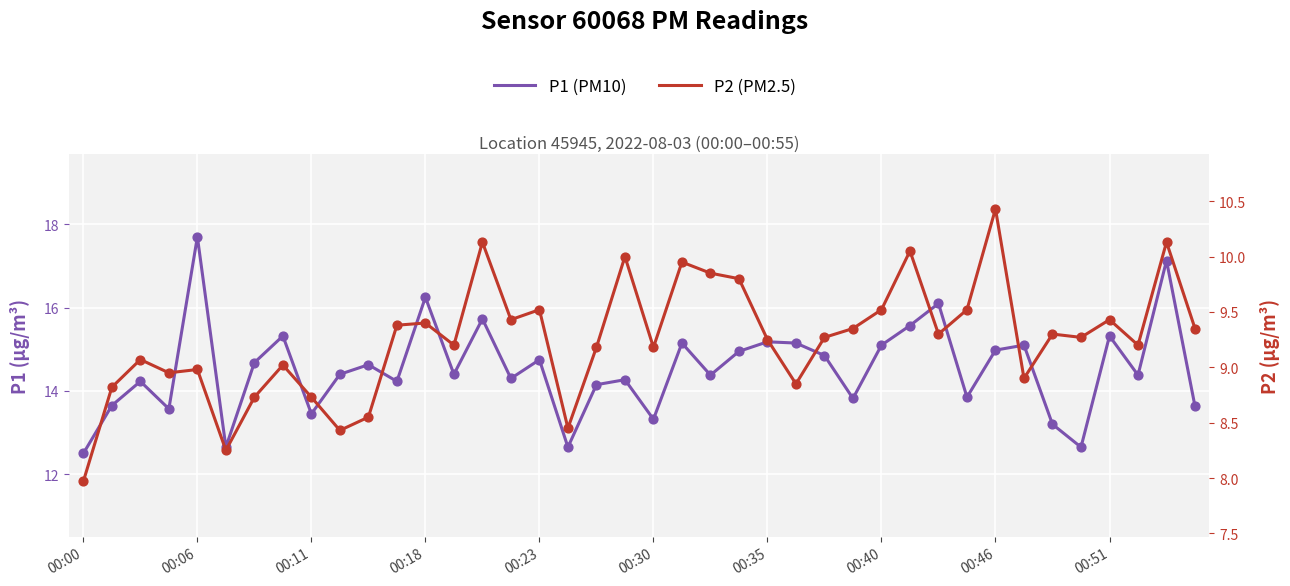

At which category is the sum across all series the highest?

38